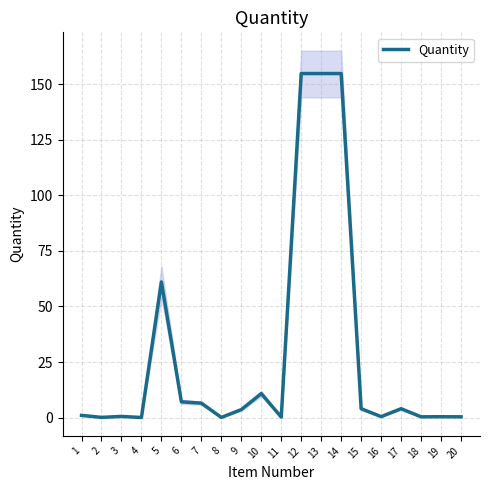

What is the sum of the values at 6 and 4?

7.1